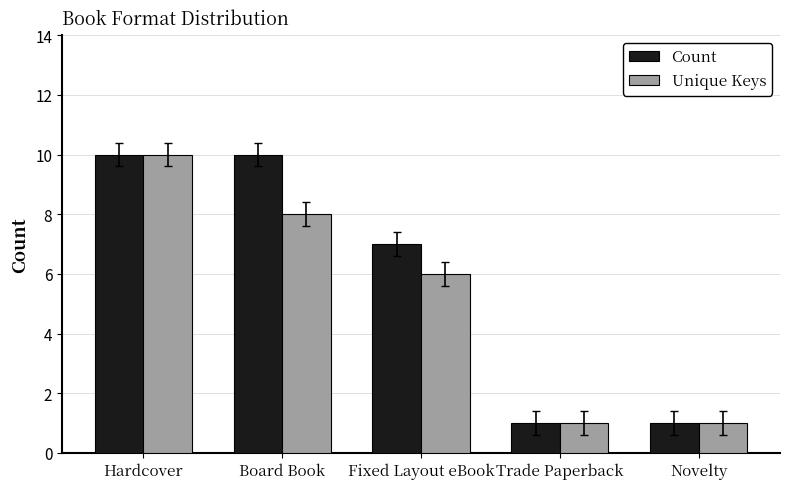

At Board Book, list the series in order from smallest to largest.

Unique Keys, Count